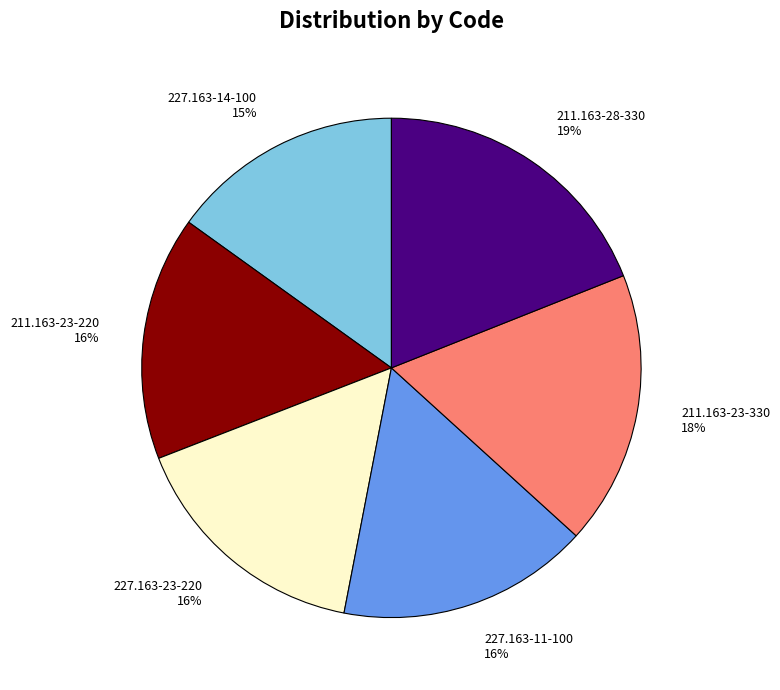

To the nearest percent, what portion does 227.163-14-100 represent?

15%